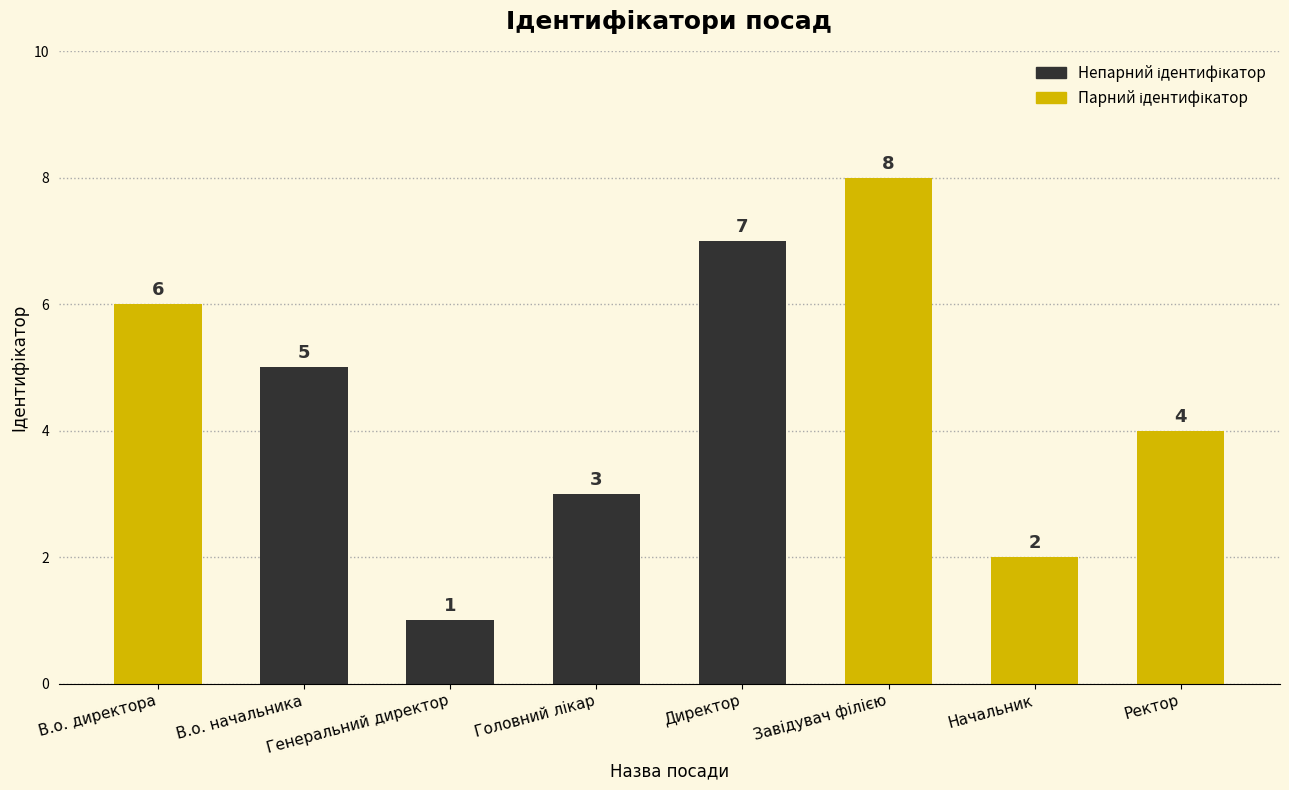

What is the difference between the values at В.о. начальника and Начальник?

3